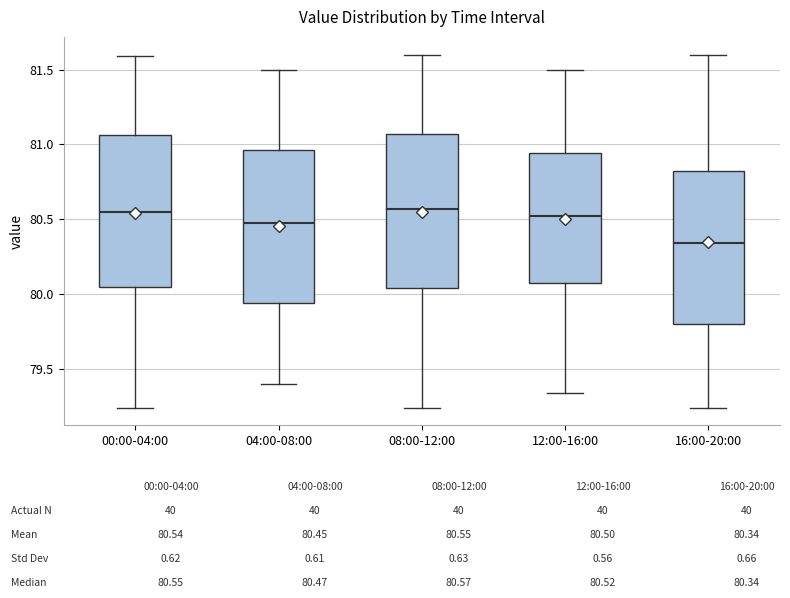

Reading left to right, read every box against the y-axis: the position of its median line, the range the box covers, and the ends of its whiskers. The values are not printed on the chart, so give them approximately, as read against the axis.

00:00-04:00: median 80.55, box 80.05 to 81.05, whiskers 79.25 to 81.60
04:00-08:00: median 80.50, box 79.95 to 80.95, whiskers 79.40 to 81.50
08:00-12:00: median 80.55, box 80.05 to 81.05, whiskers 79.25 to 81.60
12:00-16:00: median 80.50, box 80.10 to 80.95, whiskers 79.35 to 81.50
16:00-20:00: median 80.35, box 79.80 to 80.80, whiskers 79.25 to 81.60